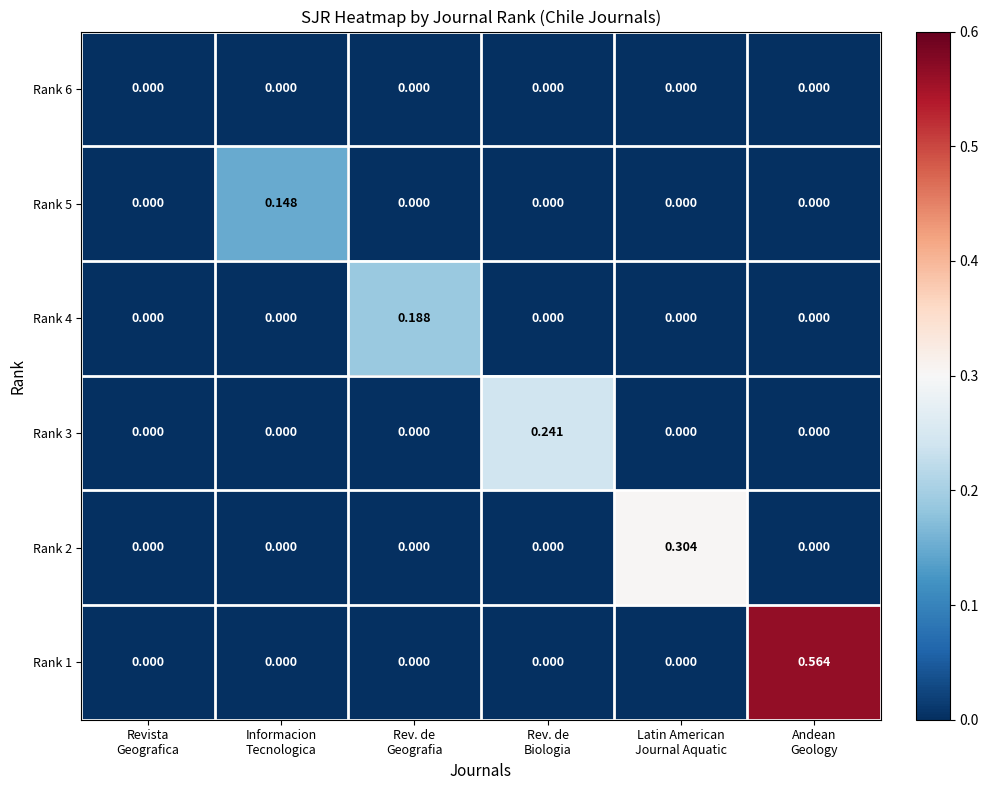

How many values in the Rank 5 series exceed 0?

1